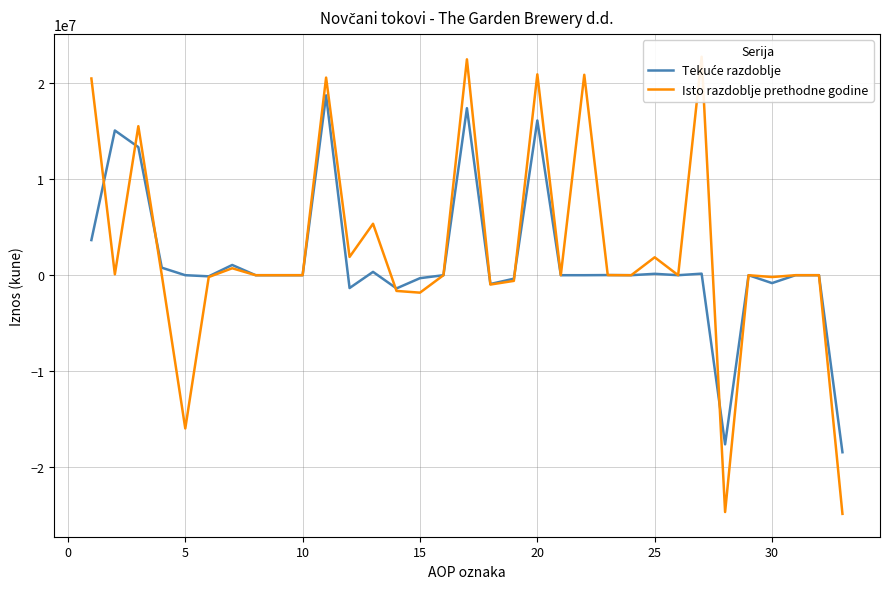

How many intersections are there between Tekuće razdoblje and Isto razdoblje prethodne godine?

8